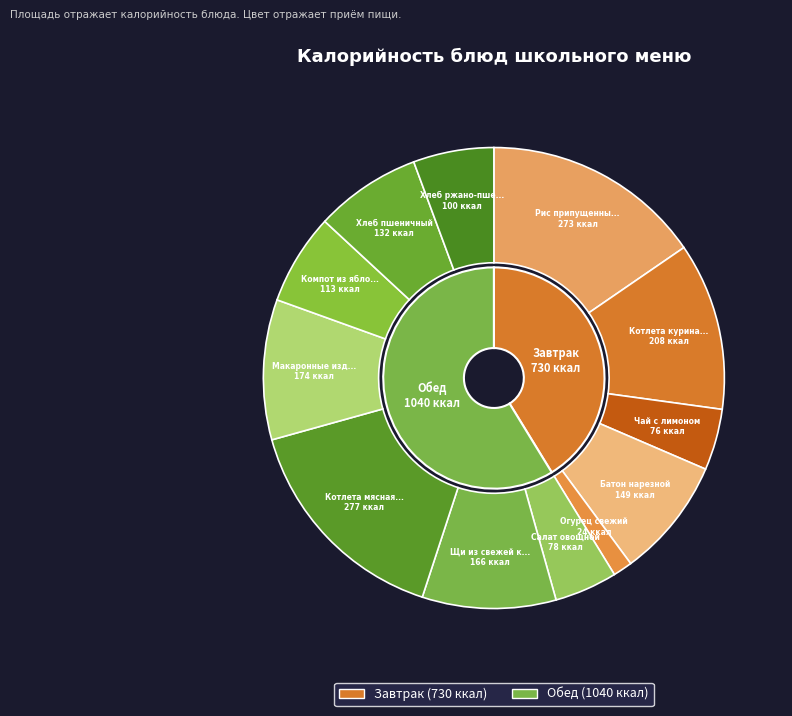

Is there any slice that represents more than half of the pie?

No